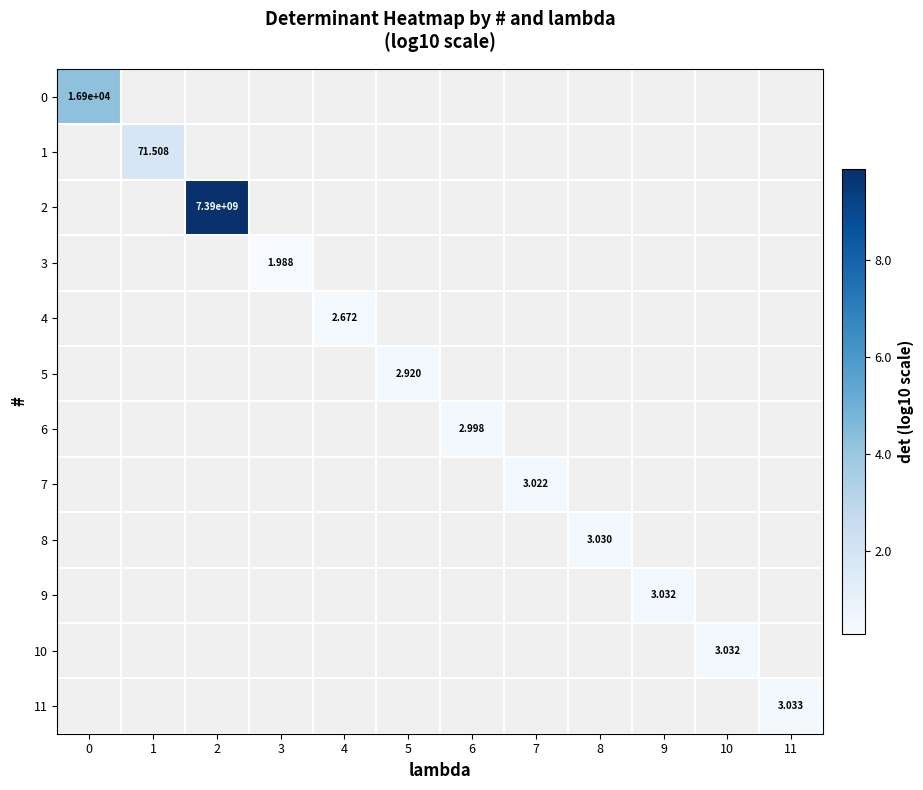

How many series are shown in this chart?

12